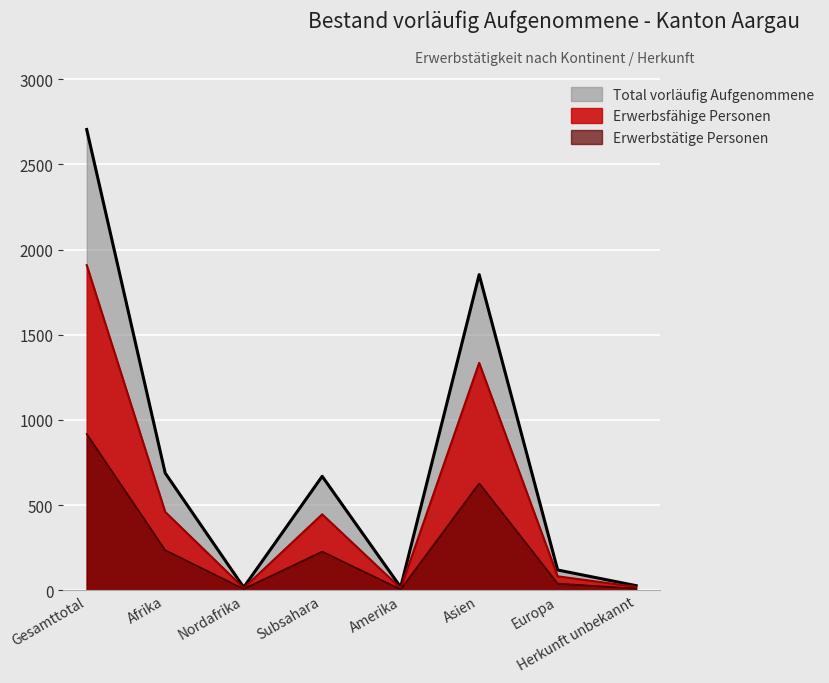

What is the label of the 5th point from the left?

Amerika